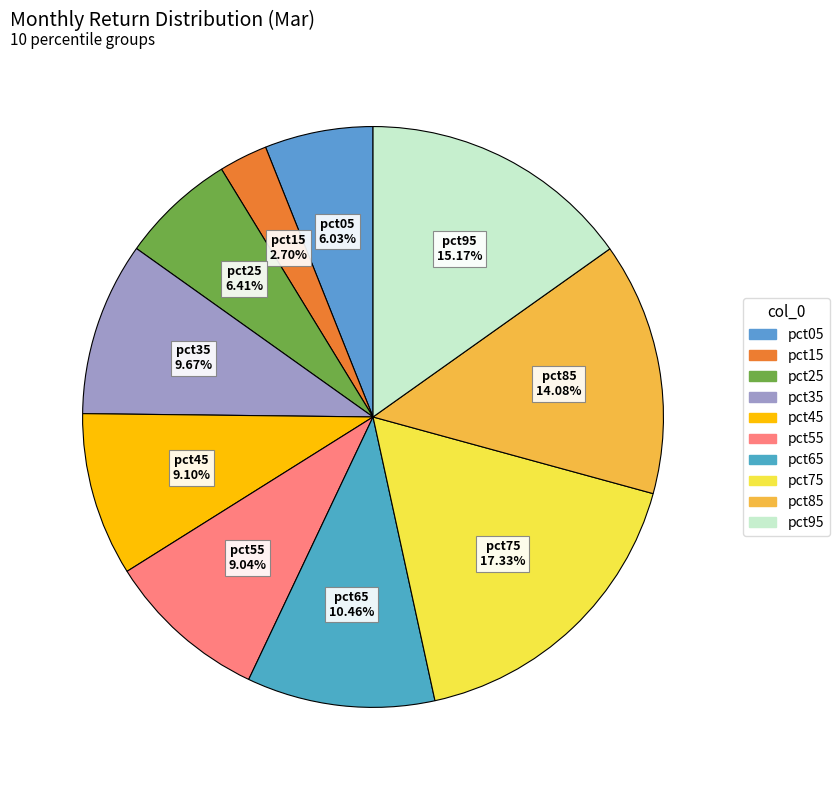

How many segments does this pie chart have?

10